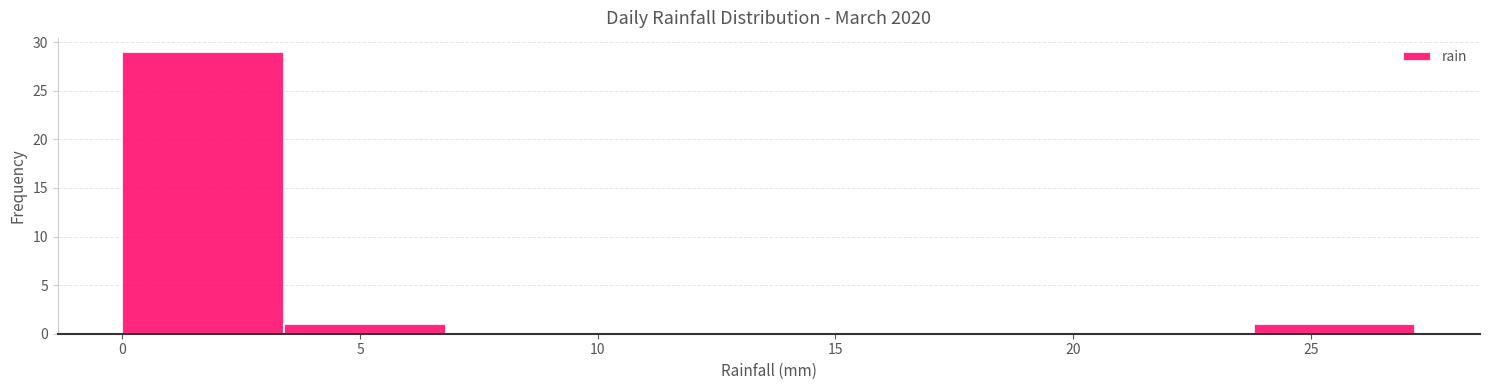

Over which range of the x-axis is the bar tallest?

0.0 to 3.4